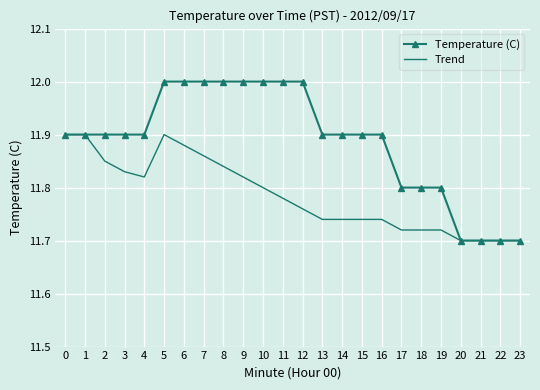

What are all the series names shown in the legend?

Temperature (C), Trend